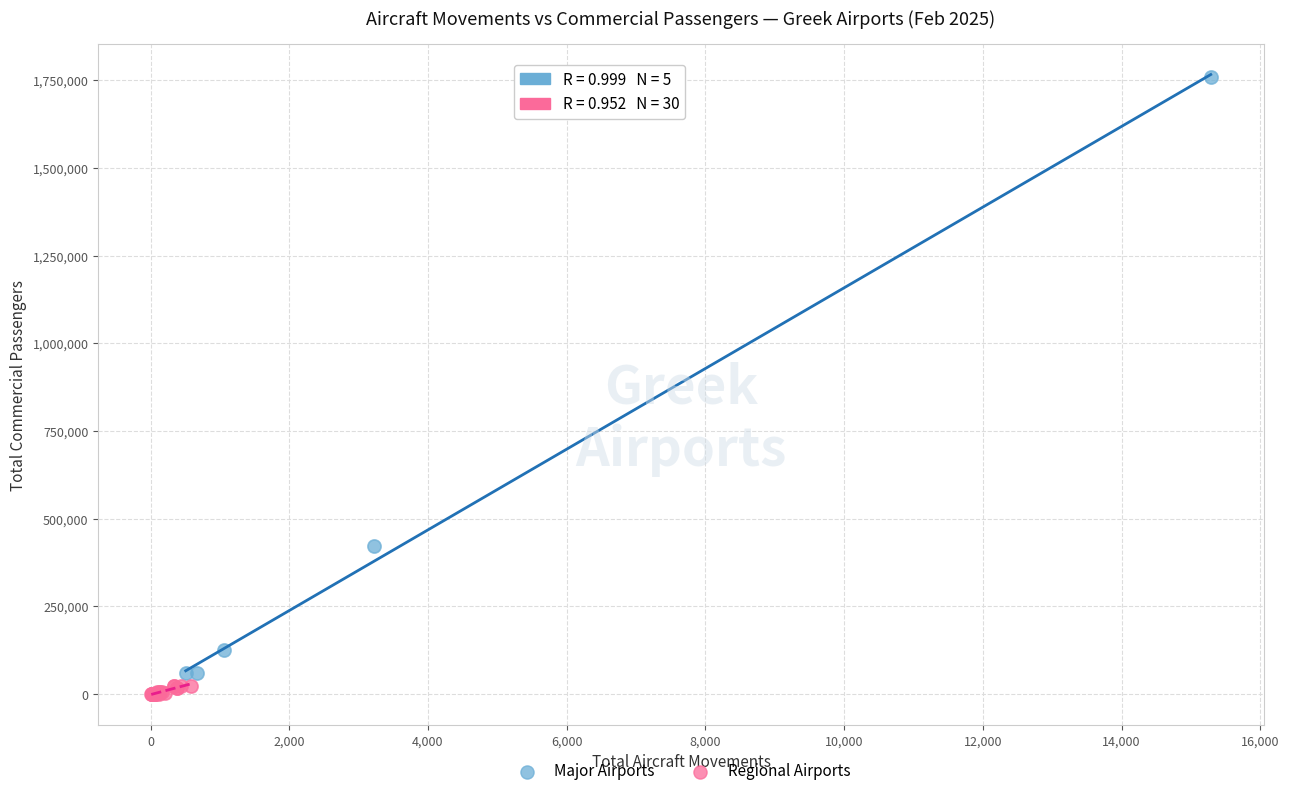

Which series reaches the maximum Y coordinate?

Major Airports